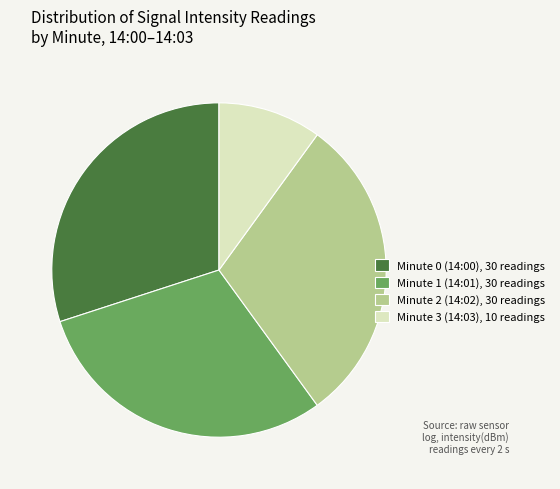

How many slices are in this pie chart?

4